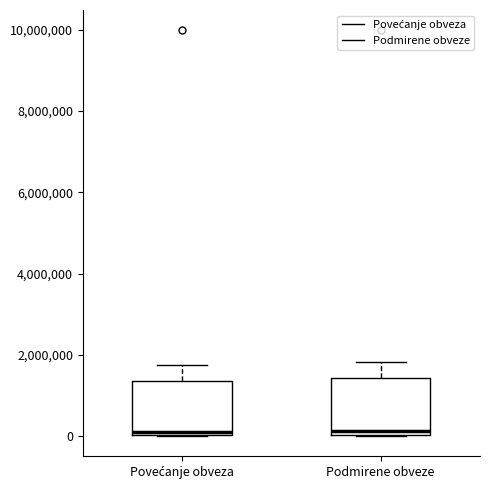

Reading left to right, read every box against the y-axis: the position of its median line, the range the box covers, and the ends of its whiskers. The values are not printed on the chart, so give them approximately, as read against the axis.

Povećanje obveza: median 200000, box 0 to 1400000, whiskers 0 to 1800000
Podmirene obveze: median 200000, box 0 to 1400000, whiskers 0 to 1800000